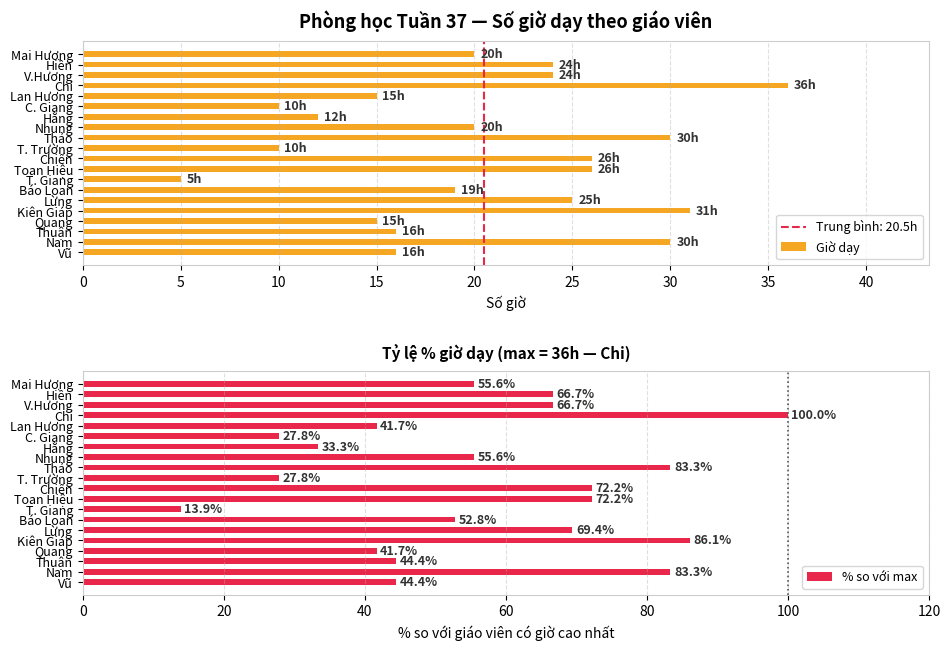

What is the lowest value of the Giờ dạy series?

5